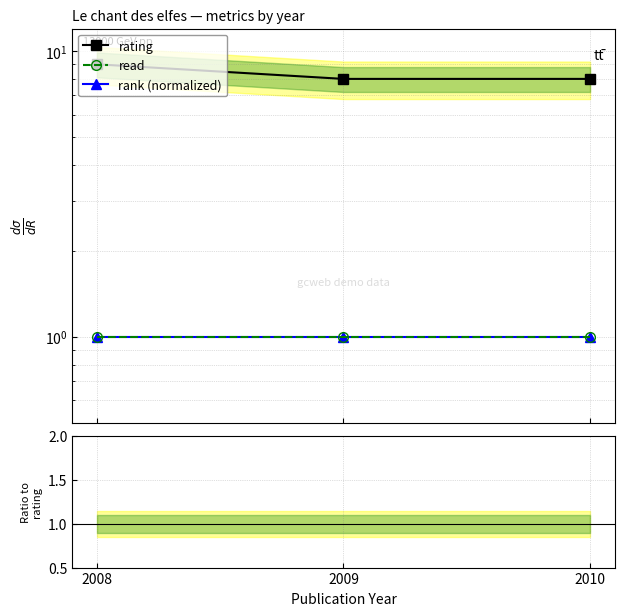

How many rank / rating values are between 0 and 1?

3